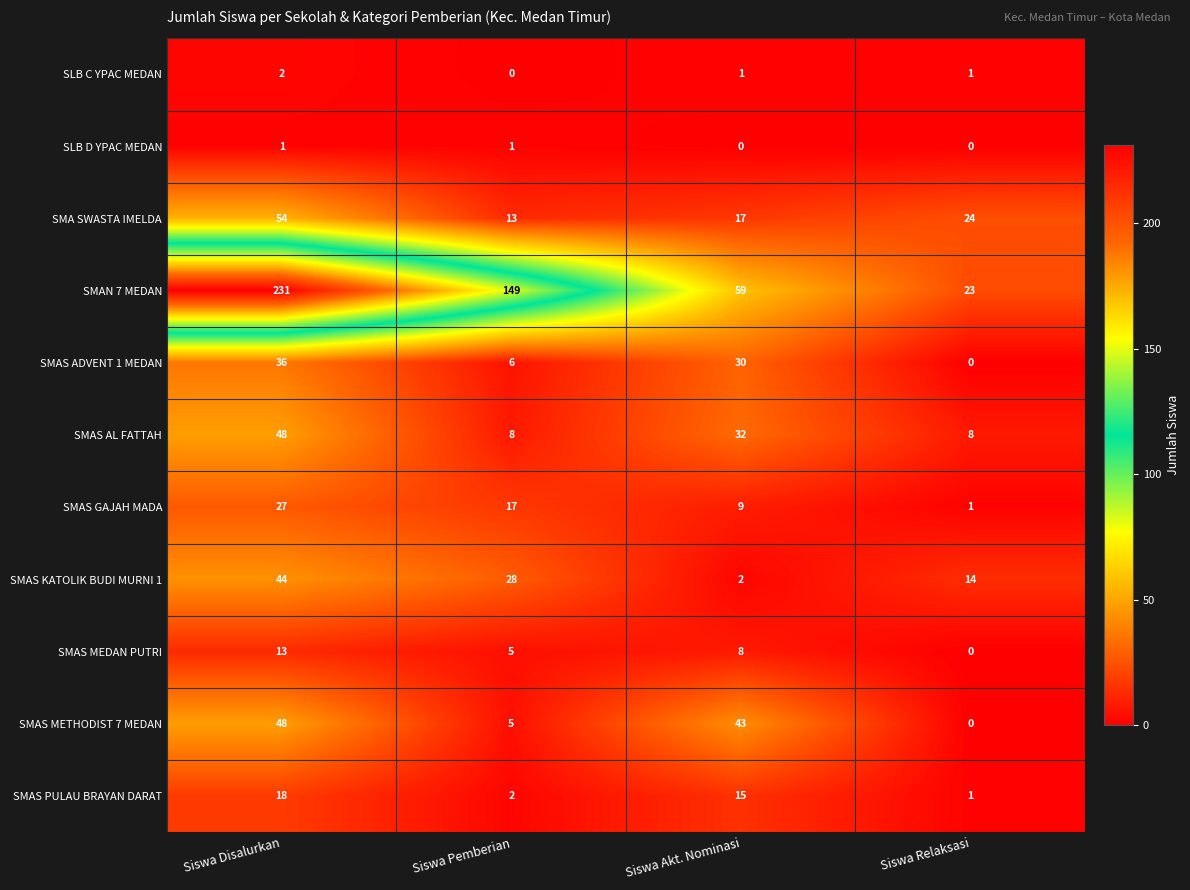

What is the difference between the SMAN 7 MEDAN values at Siswa Pemberian and Siswa Disalurkan?

82